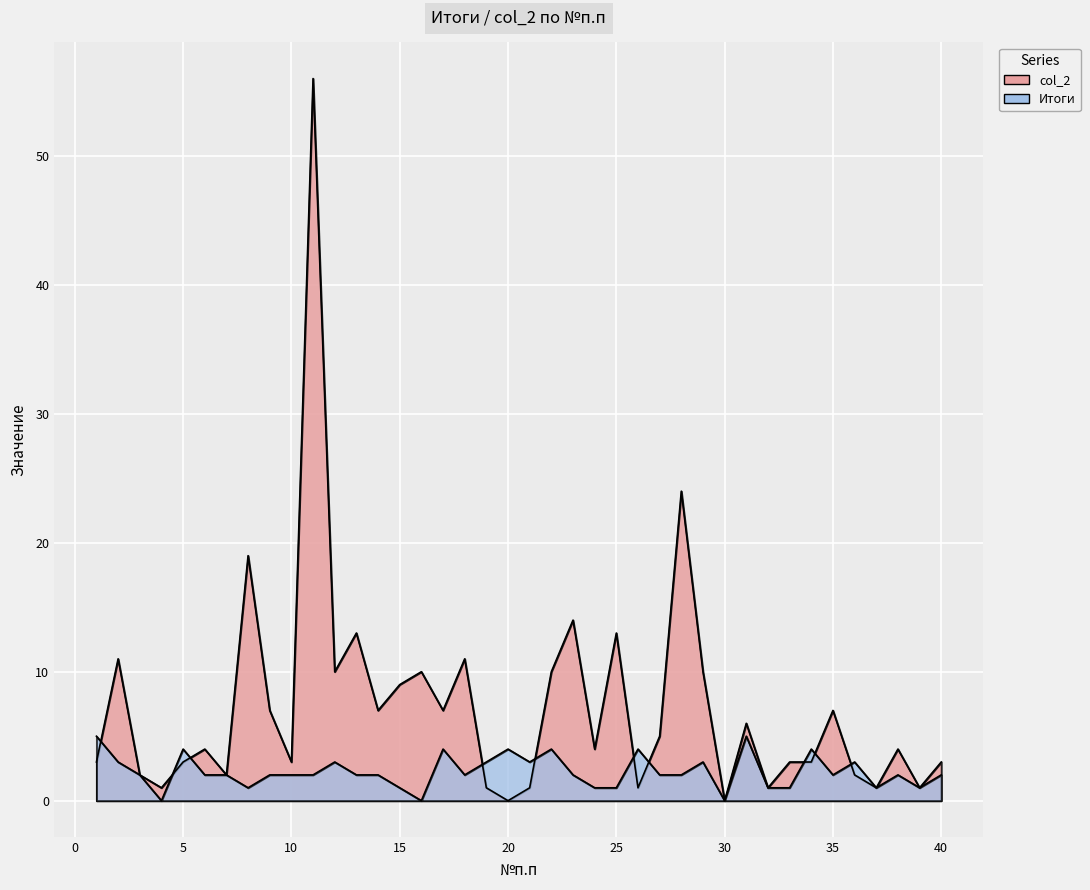

What is the sum of all col_2 values?

292